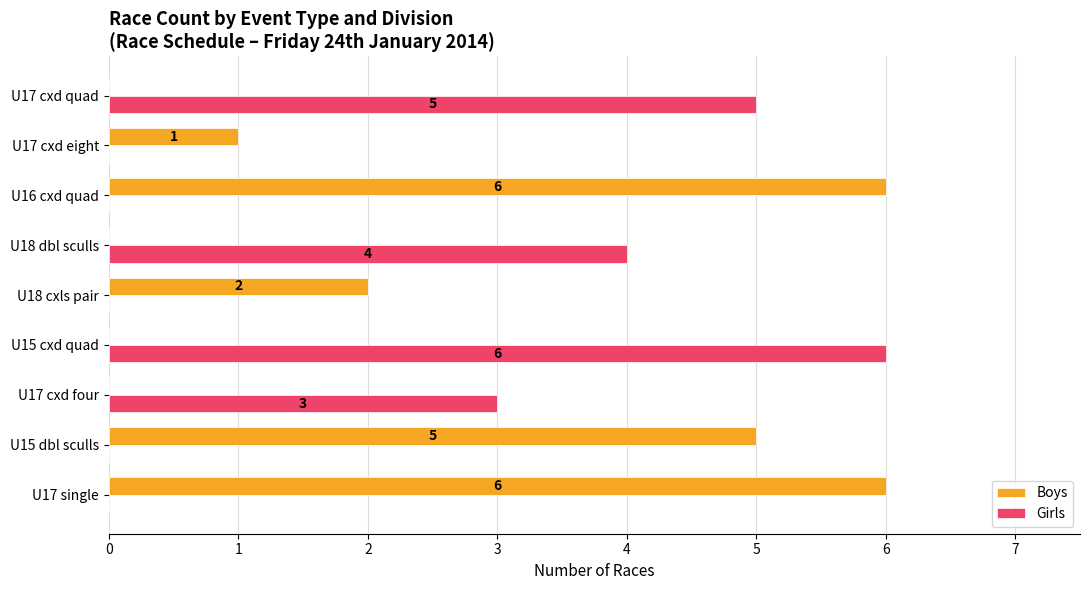

How many values in the Girls series exceed 0?

4